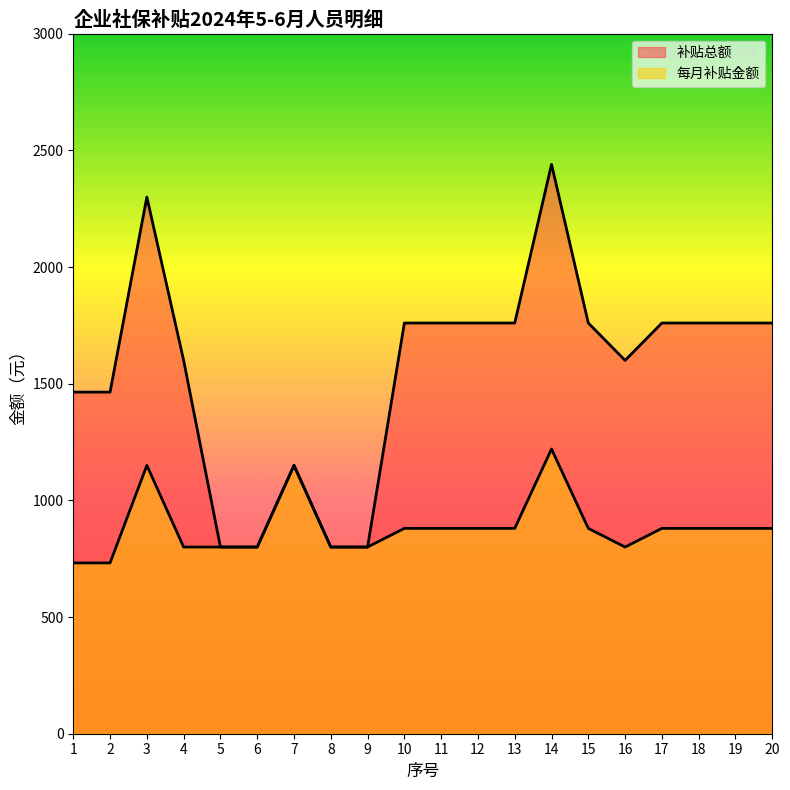

Reading left to right, extract all data points from this chart.

每月补贴金额: 1=732	2=732	3=1150	4=800	5=800	6=800	7=1150	8=800	9=800	10=880	11=880	12=880	13=880	14=1220	15=880	16=800	17=880	18=880	19=880	20=880
补贴总额: 1=1464	2=1464	3=2300	4=1600	5=800	6=800	7=1150	8=800	9=800	10=1760	11=1760	12=1760	13=1760	14=2440	15=1760	16=1600	17=1760	18=1760	19=1760	20=1760